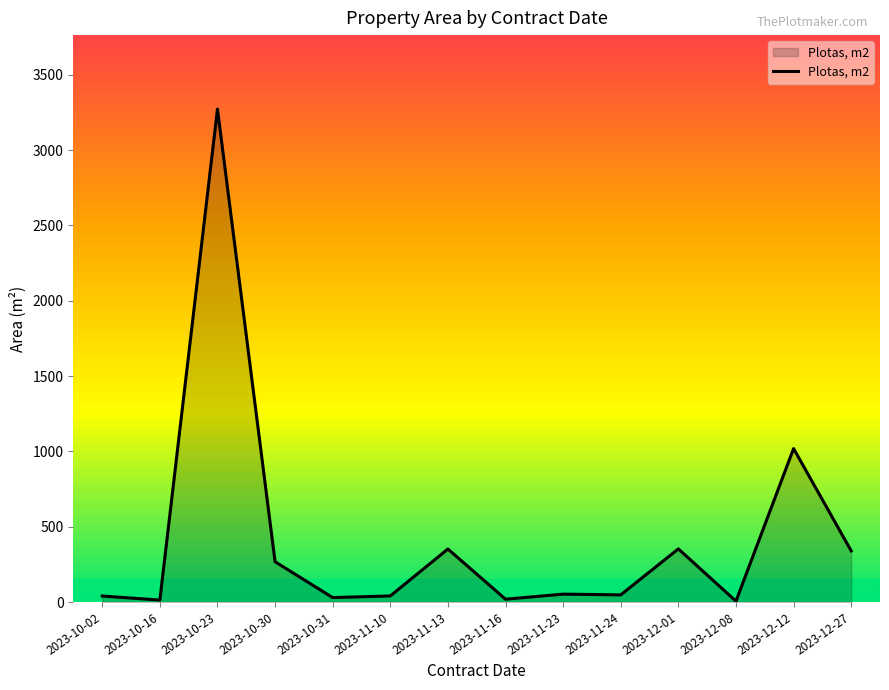

How many series are shown in this chart?

1